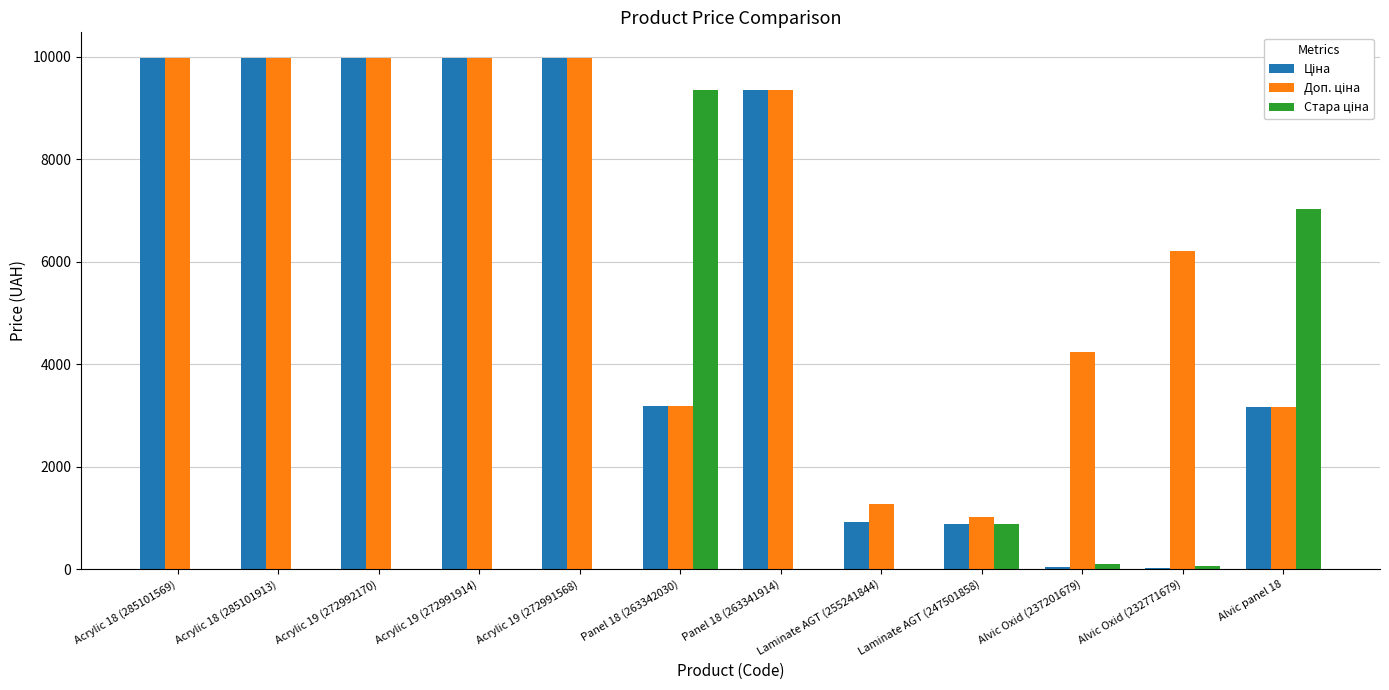

Are the bars grouped side by side (vs. stacked)?

Yes